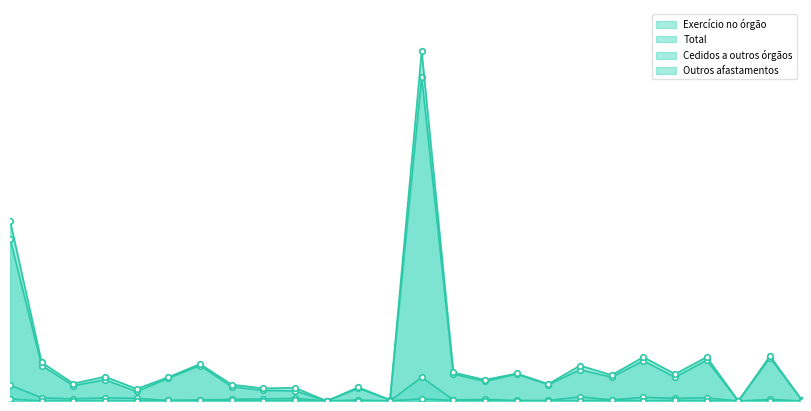

How many values in Exercício no órgão are above zero?

24